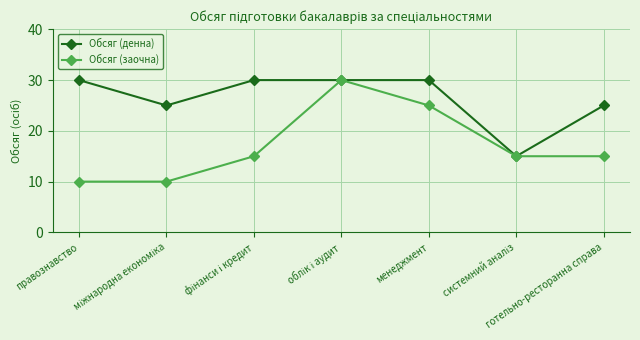

What is the maximum value for Обсяг (денна)?

30